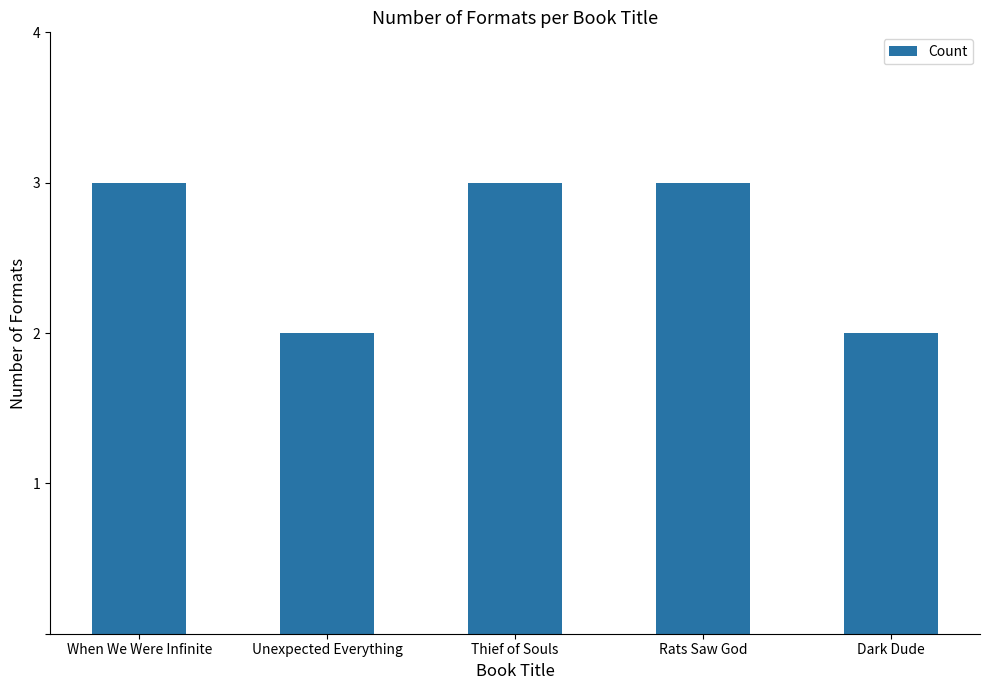

Reading left to right, transcribe all the data shown in this chart.

When We Were Infinite=3	Unexpected Everything=2	Thief of Souls=3	Rats Saw God=3	Dark Dude=2